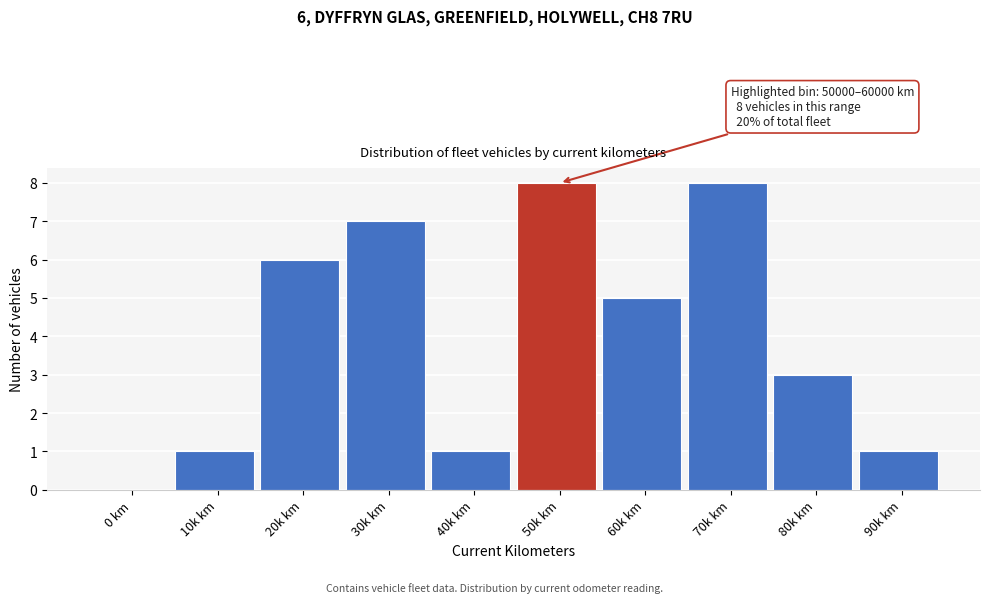

Reading left to right, extract all data points from this chart.

0 km=0	10k km=1	20k km=6	30k km=7	40k km=1	50k km=8	60k km=5	70k km=8	80k km=3	90k km=1